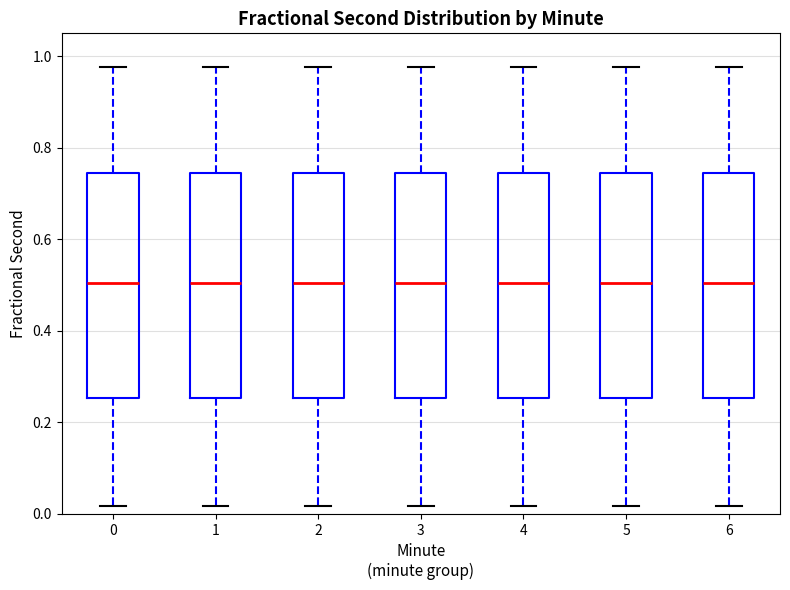

Where does the lower whisker of the box at x = 3 end on the y-axis? The values are not printed on the chart, so give them approximately, as read against the axis.

0.02